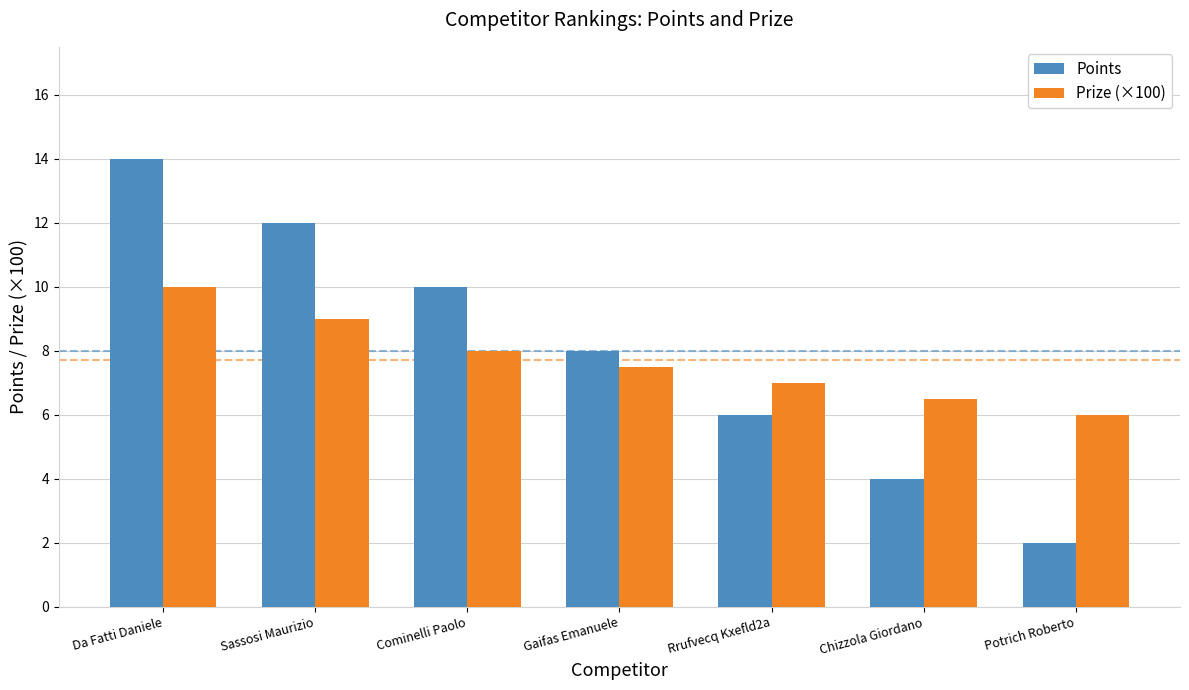

What is the difference between the highest and lowest values at Chizzola Giordano?

2.5